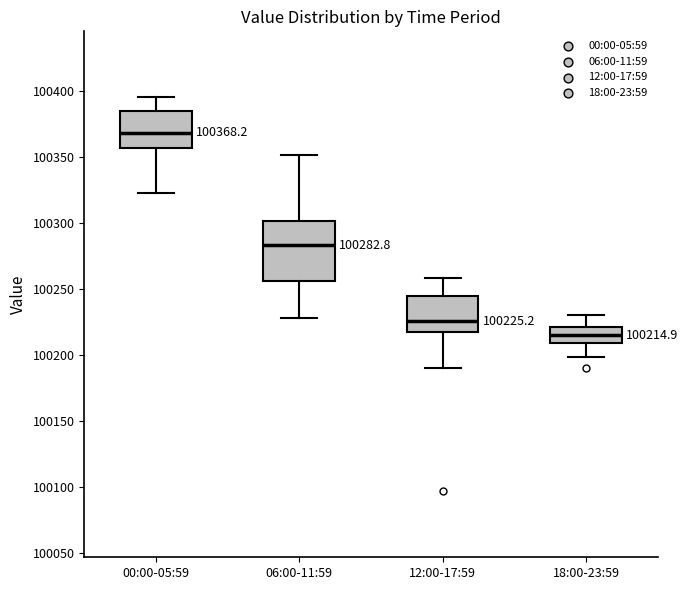

Which box is the tallest, from its lower edge to its upper edge?

06:00-11:59